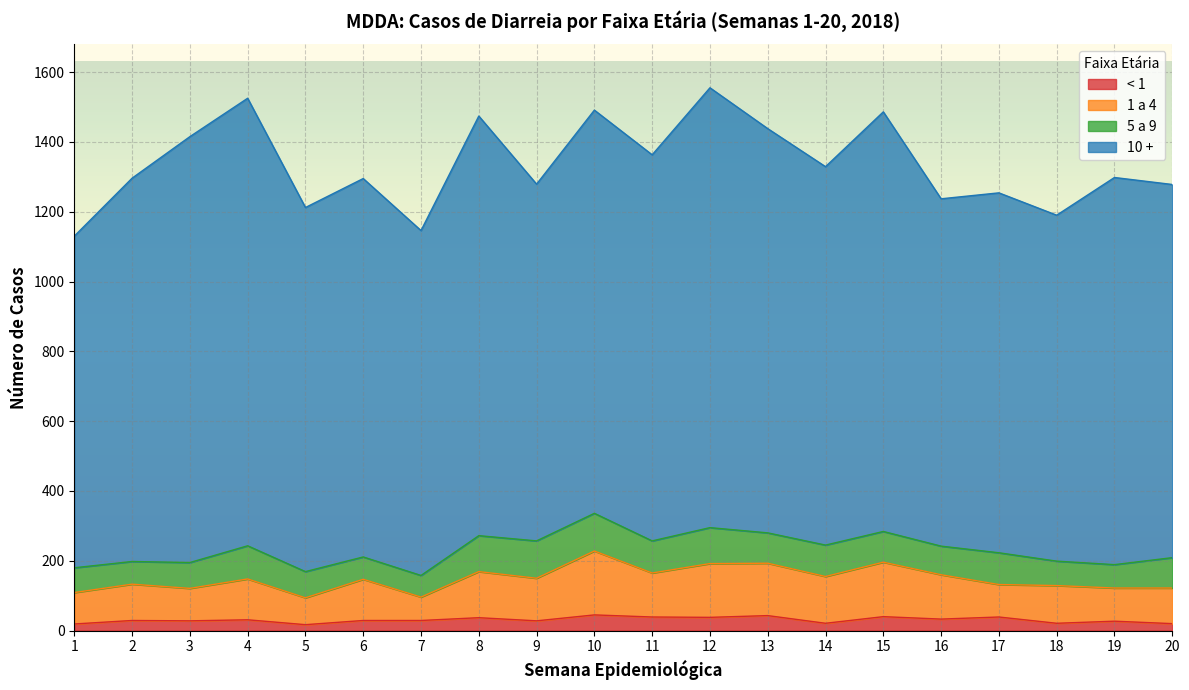

How many lines are shown in the chart?

4